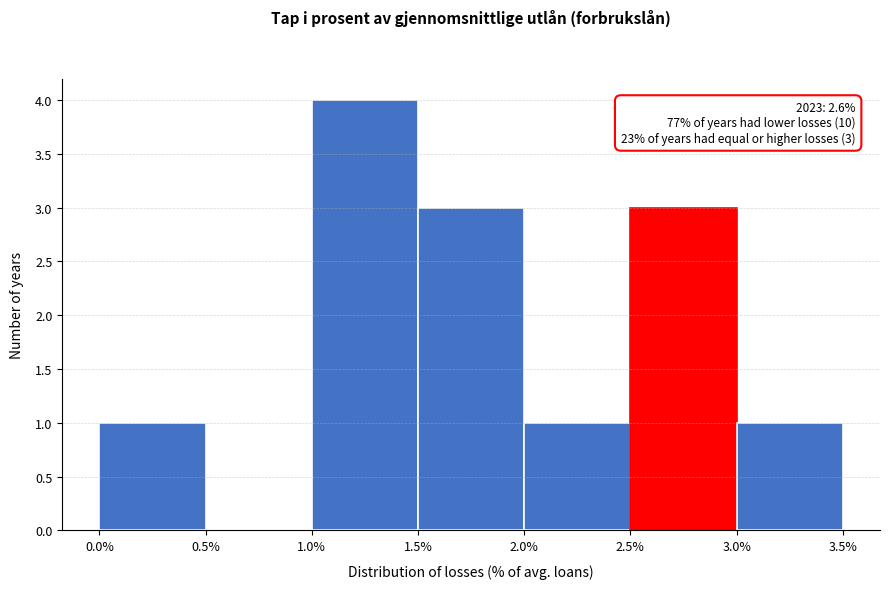

Which range on the x-axis has the tallest bar?

1.0% to 1.5%